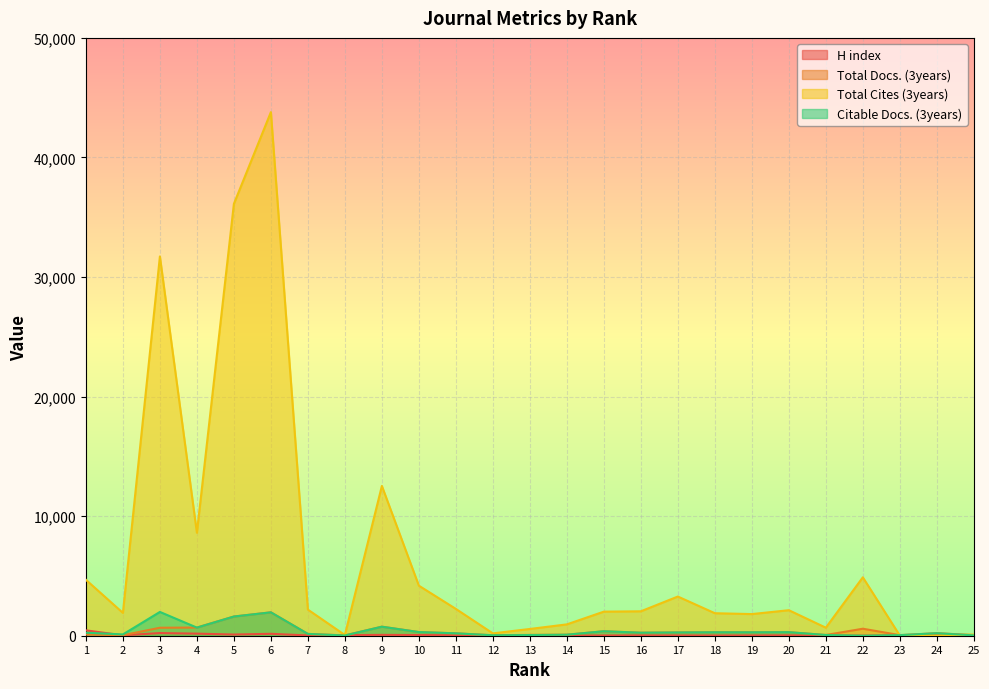

How many data points in Total Docs. (3years) are less than 252?

12